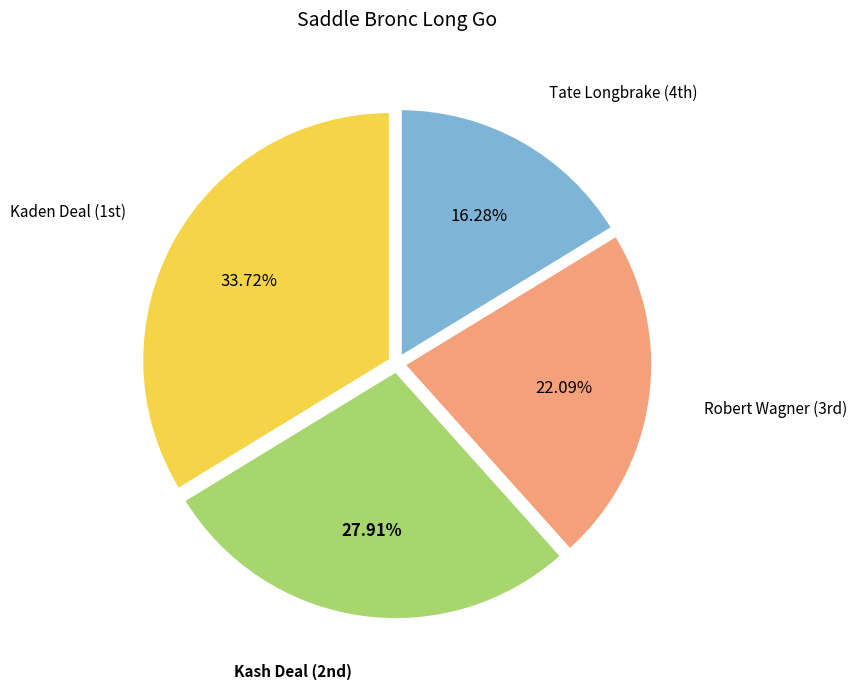

How many segments does this pie chart have?

4